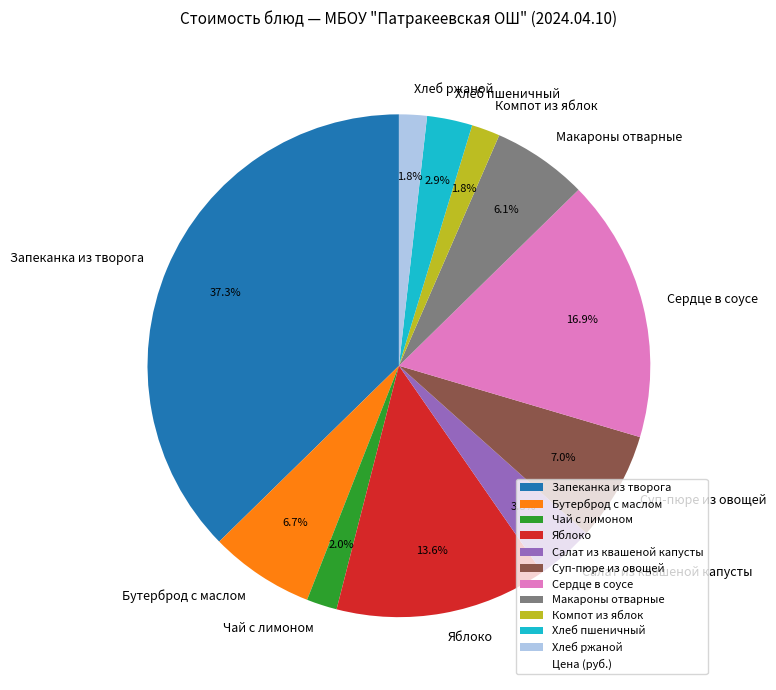

What percentage is the Хлеб ржаной slice, to the nearest percent?

2%